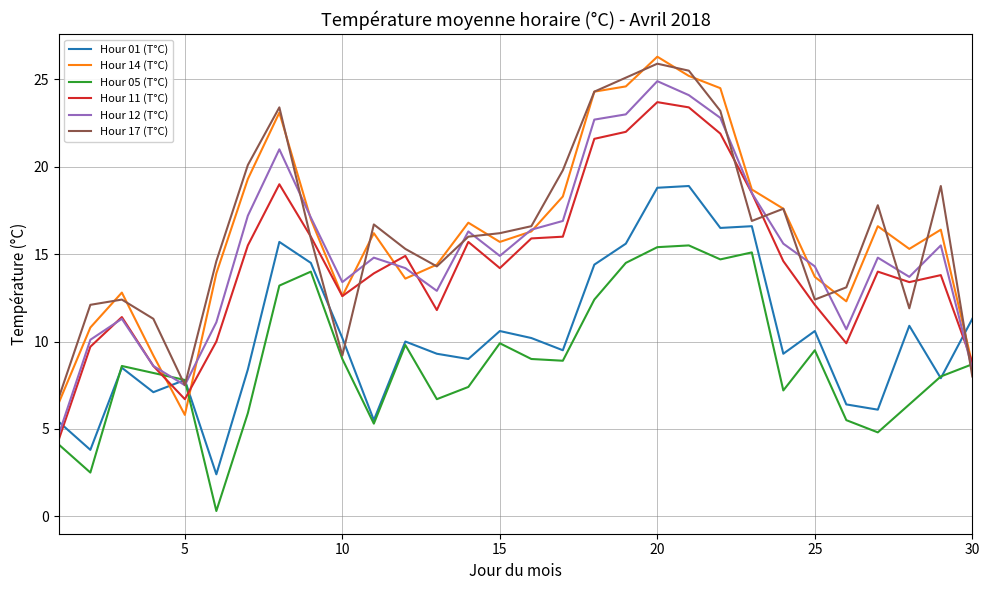

Which series has the widest spread of values?

Hour 14 (T°C)